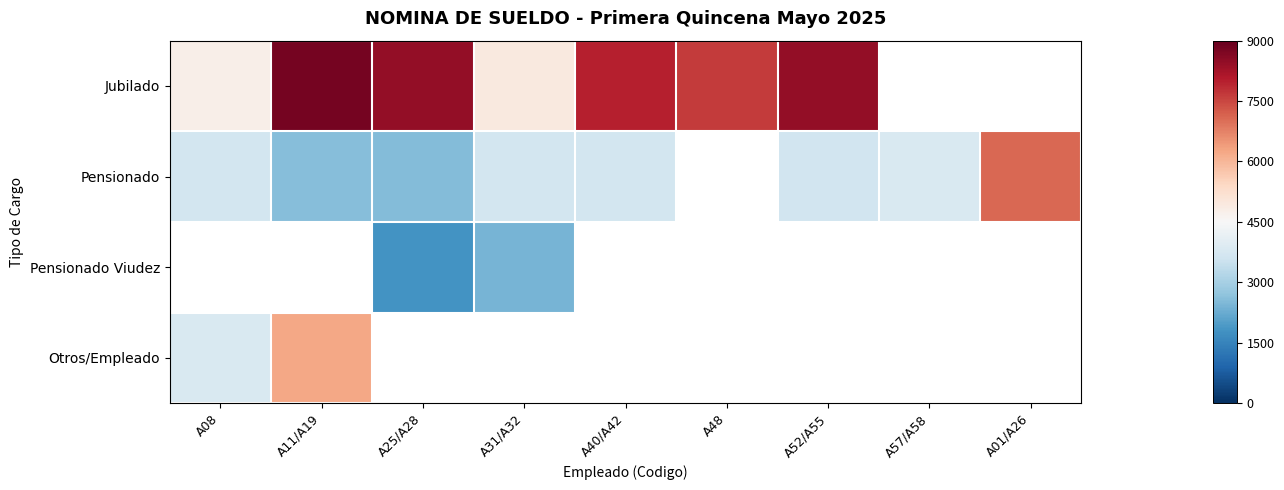

The value of Jubilado at A25/A28 is 11863.2. True or false?

False